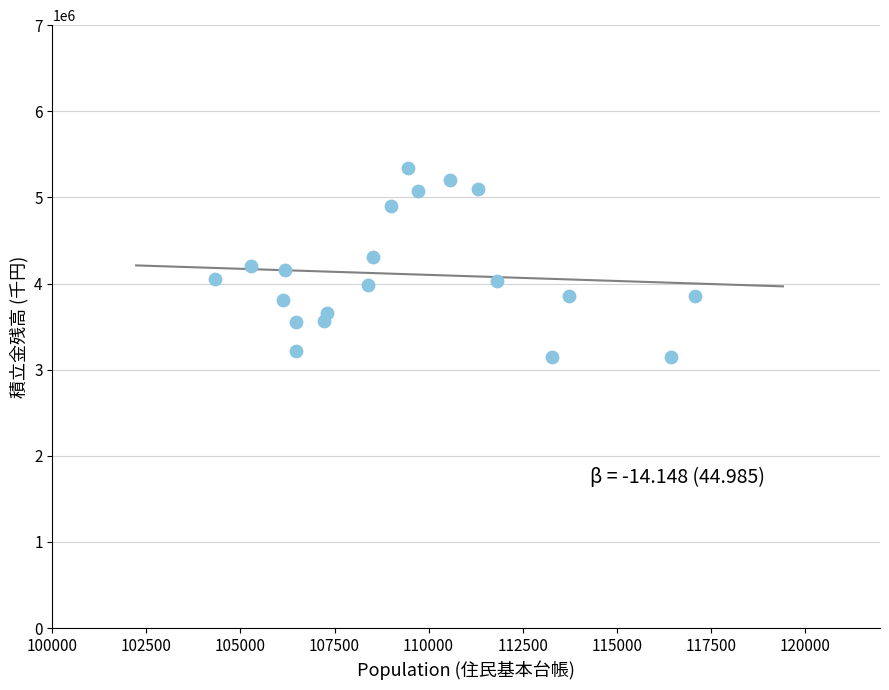

What is the range of Y values (max minus min)?

2189456